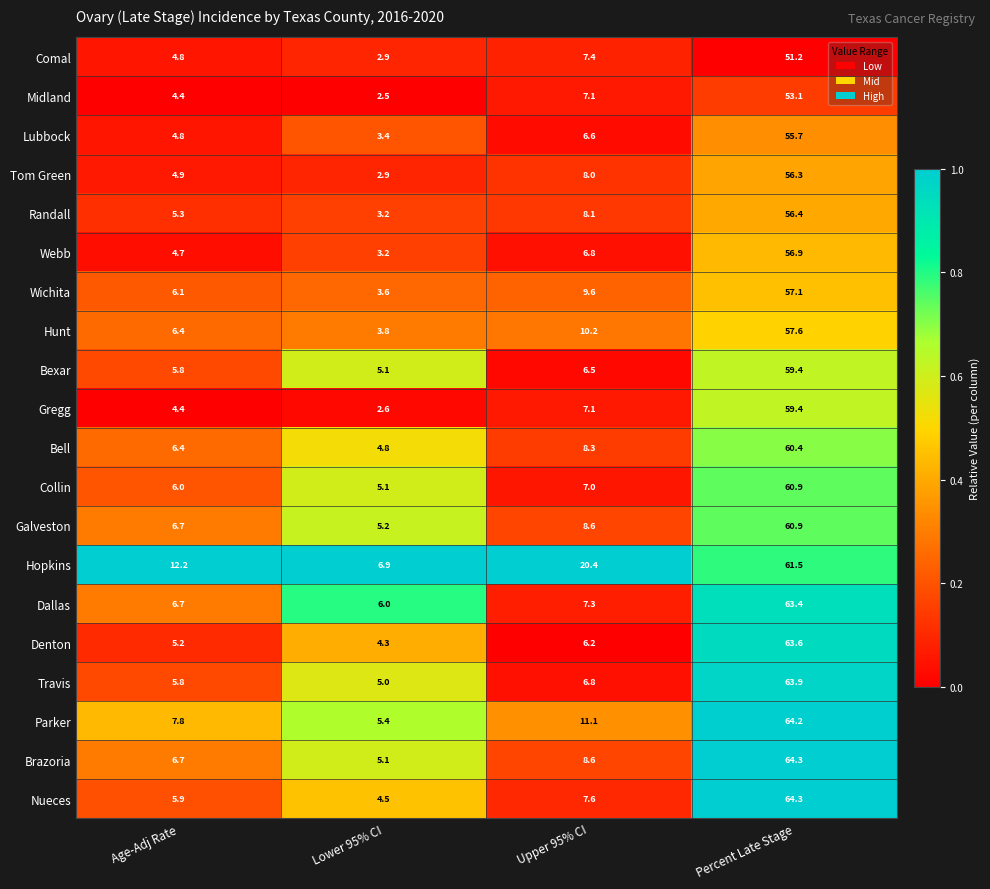

True or false: Midland has a value of 3.0 at Upper 95% CI.

False